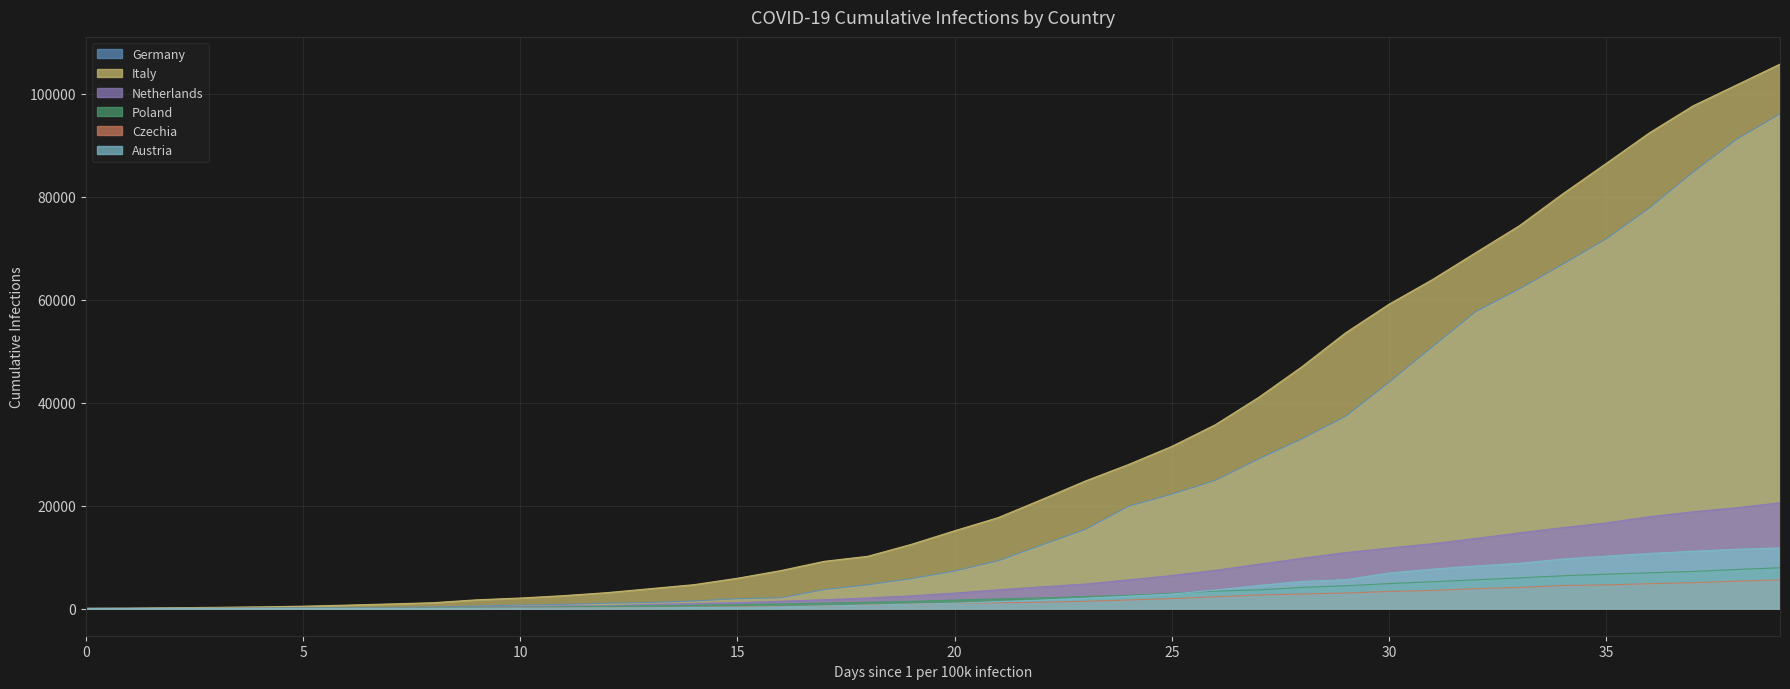

What are all the series names shown in the legend?

Germany, Italy, Netherlands, Poland, Czechia, Austria